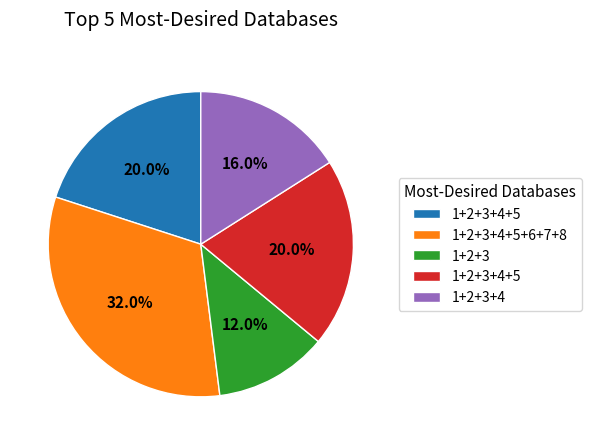

To the nearest percent, what is the difference between the largest and smallest slice percentages?

20%